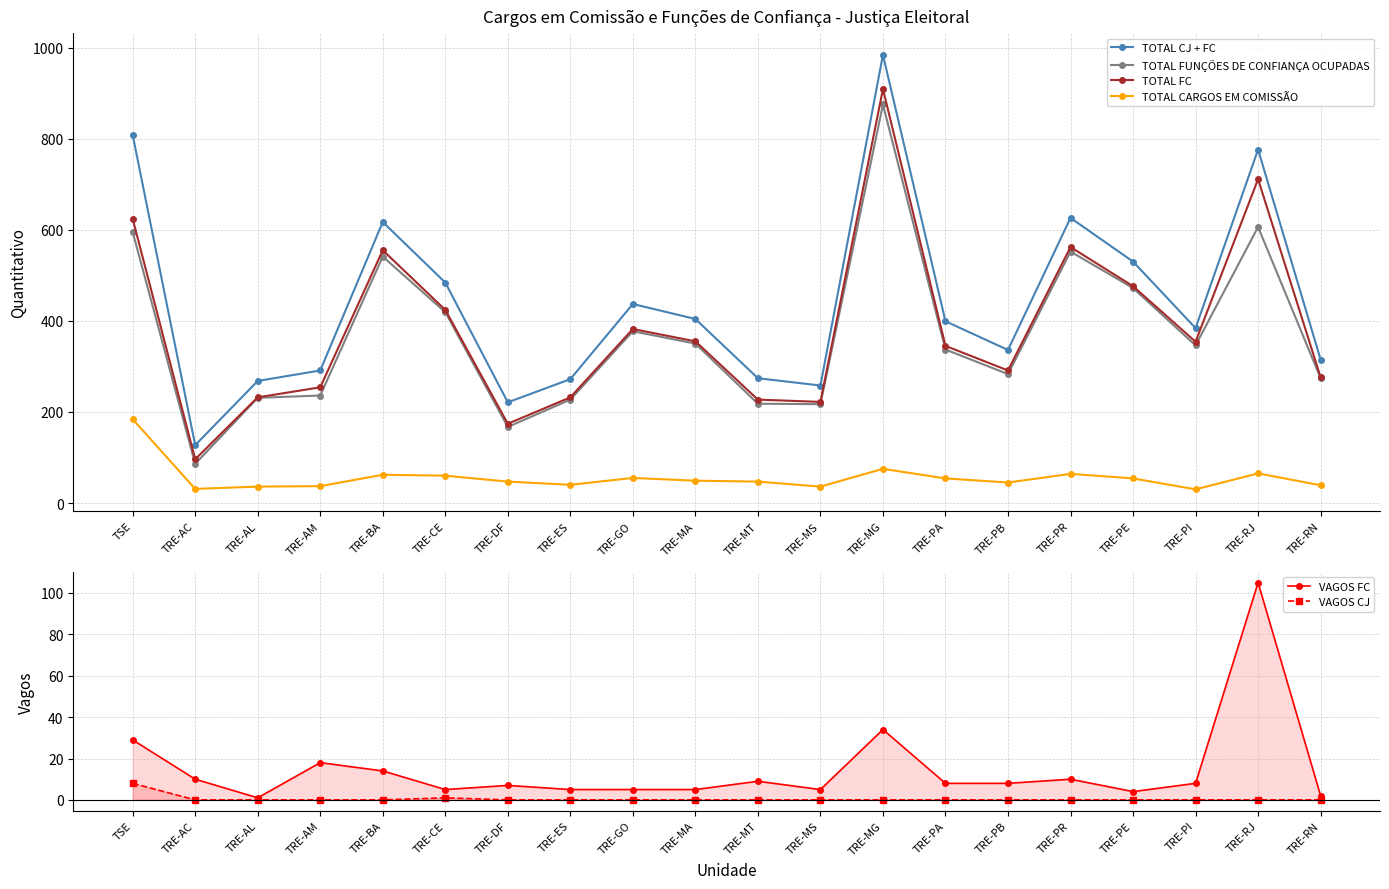

What is the sum of all TOTAL FC values?

7701